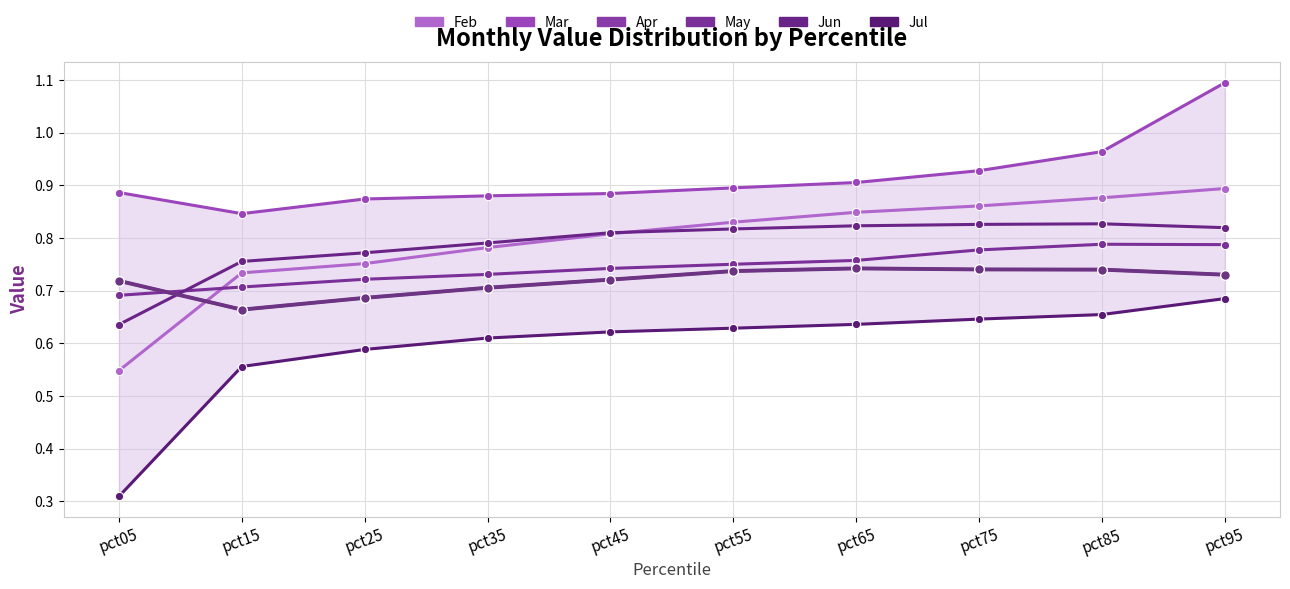

What are all the series names shown in the legend?

Feb, Mar, Apr, May, Jun, Jul